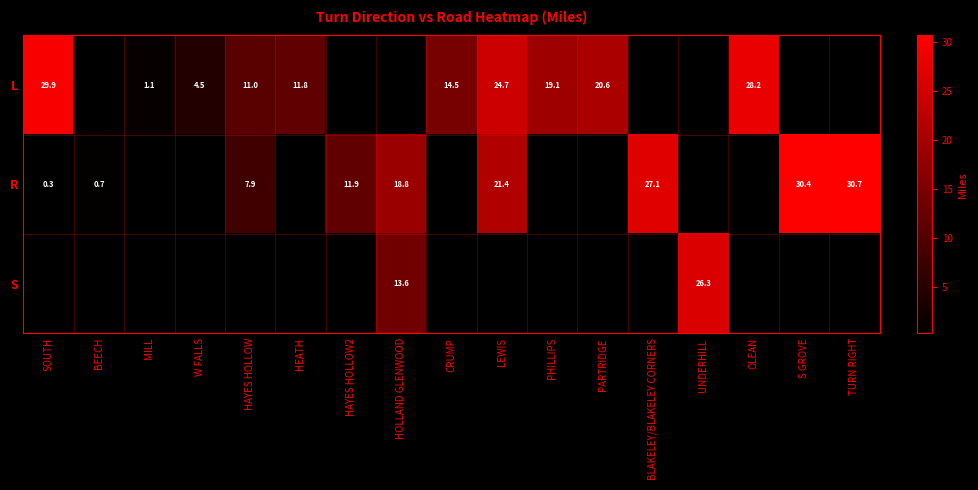

The R series shows 49.1 at S GROVE. True or false?

False